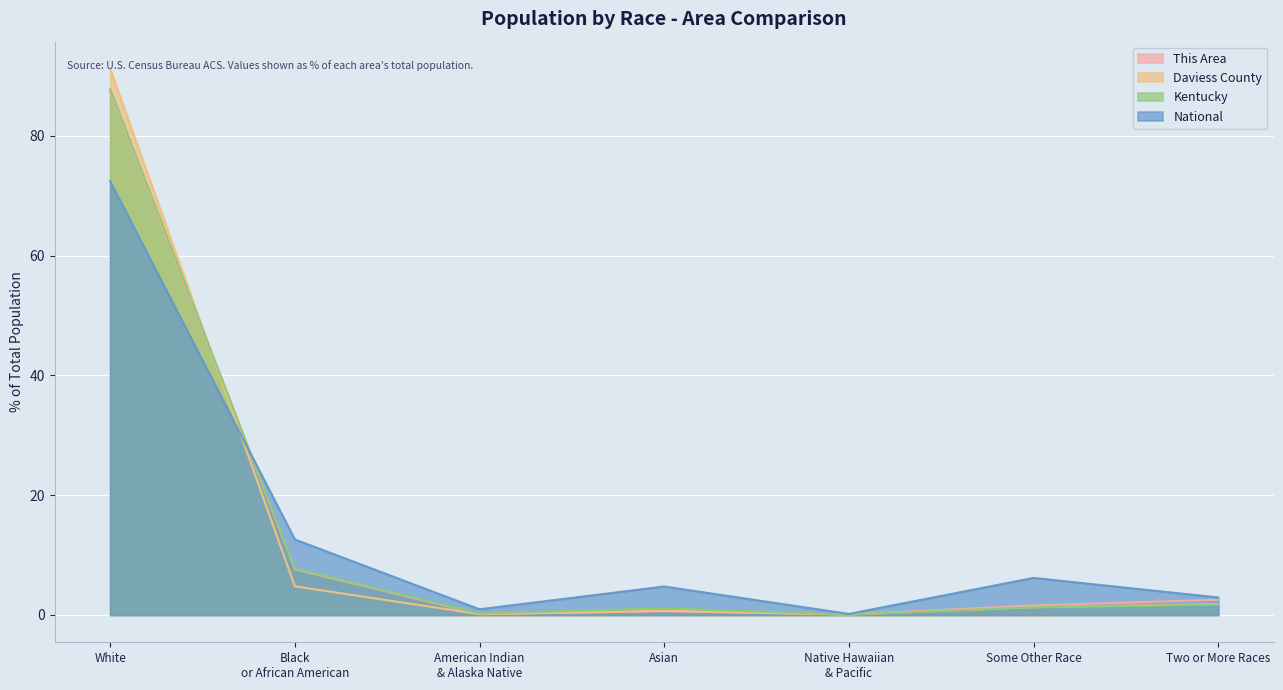

True or false: National has a value of 6.2 at Some Other Race.

True